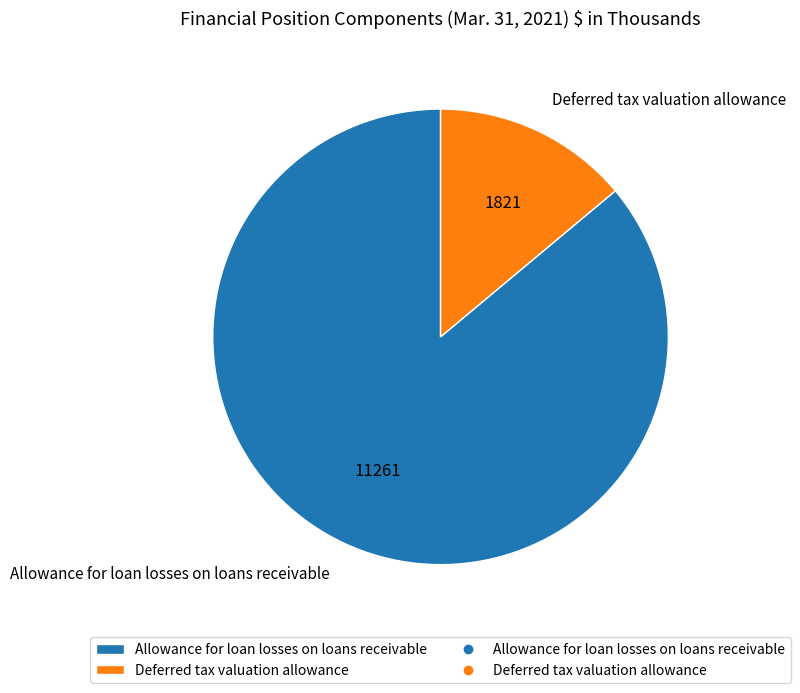

Do Allowance for loan losses on loans receivable and Deferred tax valuation allowance together represent more than half of the pie?

Yes